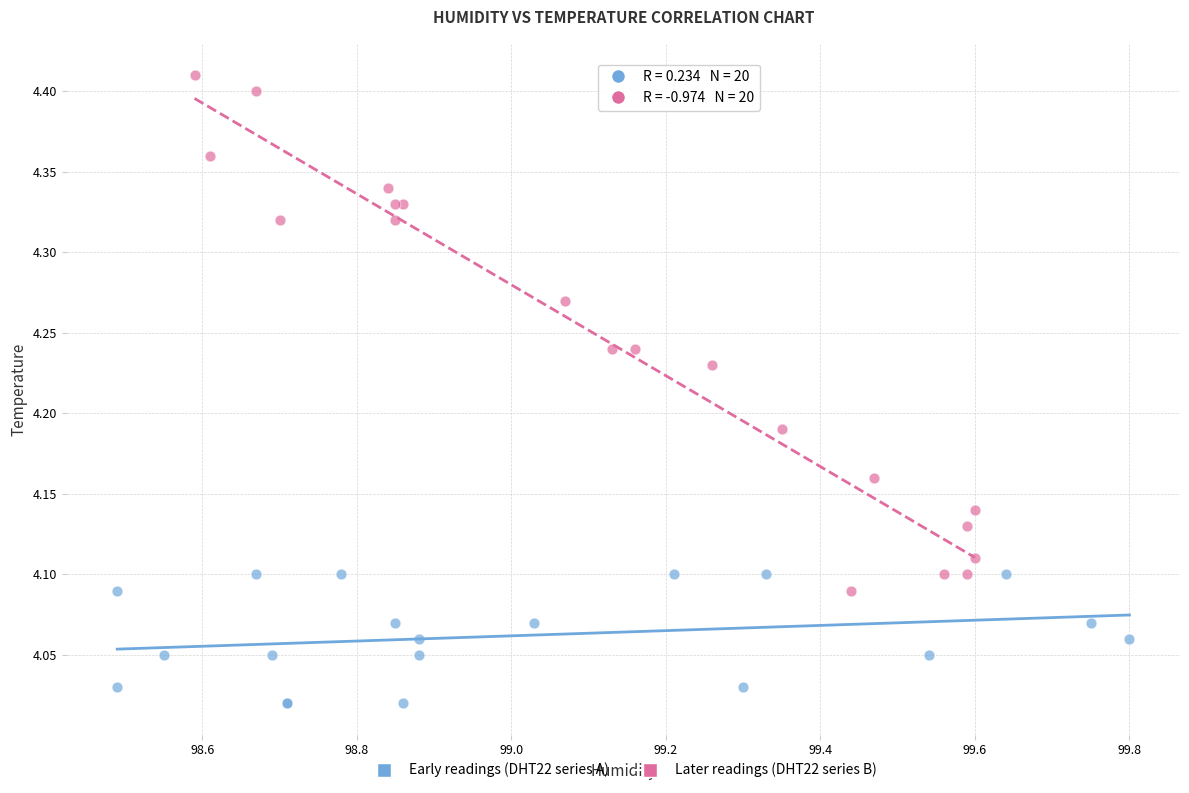

Which series has the widest spread of Y values?

Later readings (DHT22 series B)